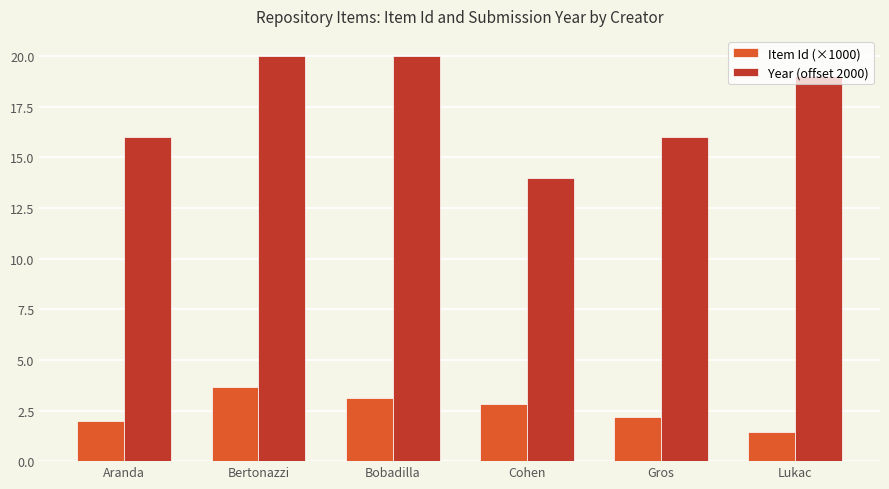

List the series in order of their overall mean, lowest first.

Item Id (×1000), Year (offset 2000)